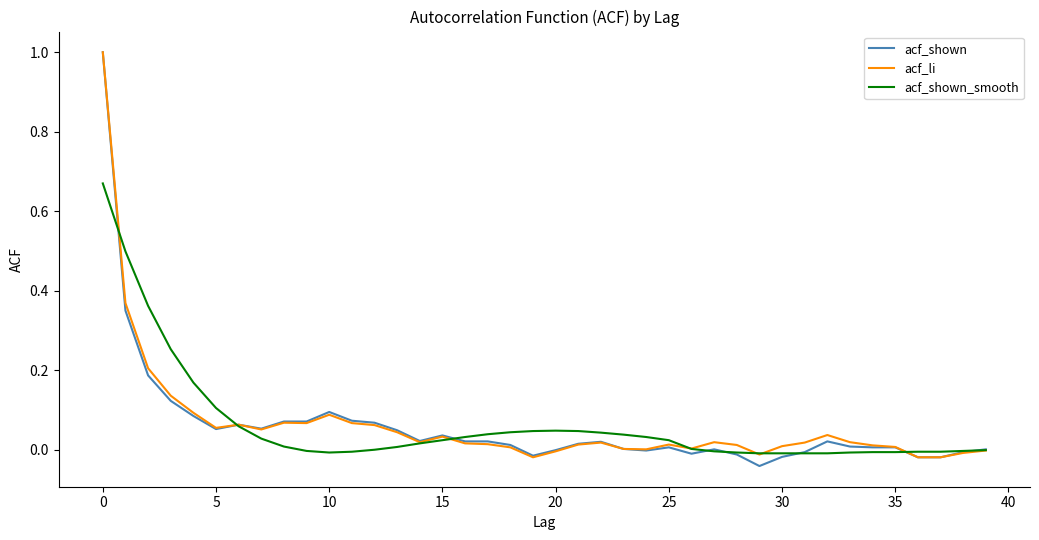

What are all the series names shown in the legend?

acf_shown, acf_li, acf_shown_smooth